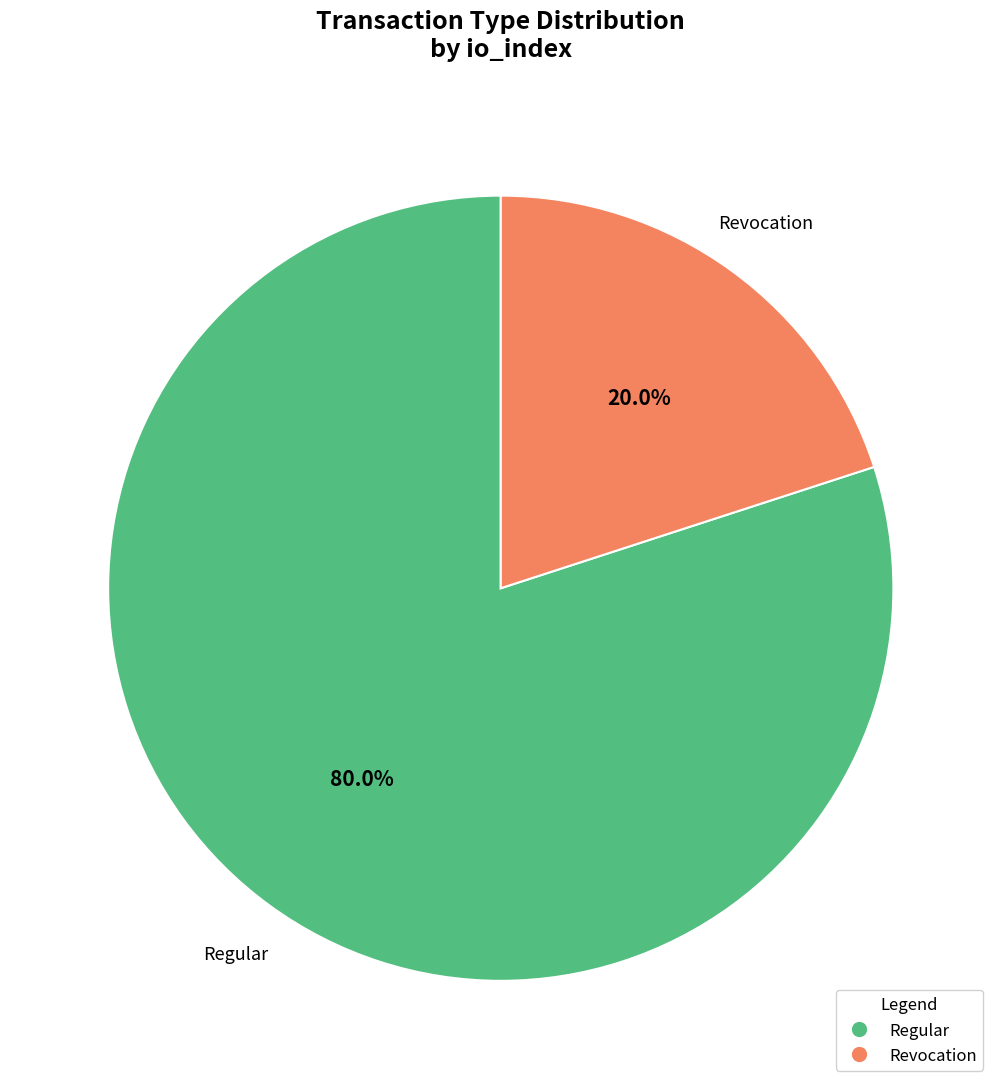

Which has a higher value, Revocation or Regular?

Regular